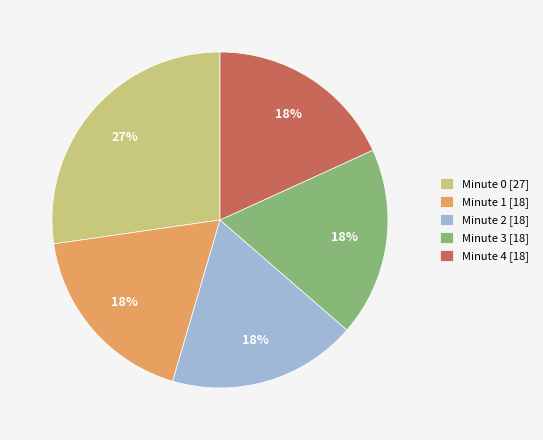

Is it true that Minute 0 is 18% of the pie?

False